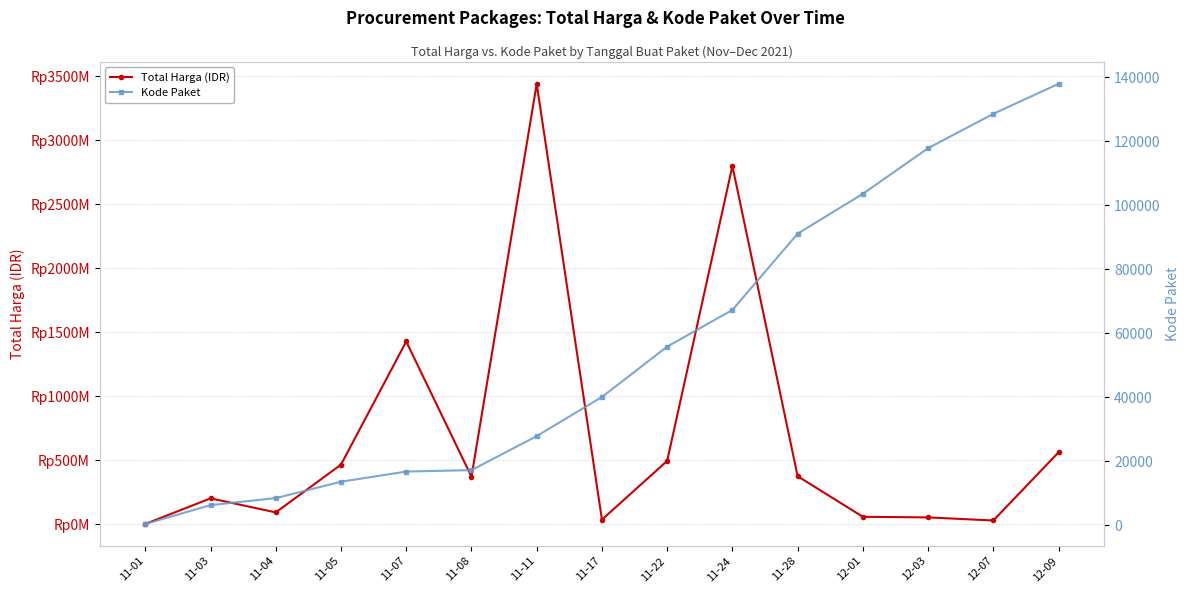

Between 11-22 and 12-03, which series saw the biggest shift?

Total Harga (IDR)